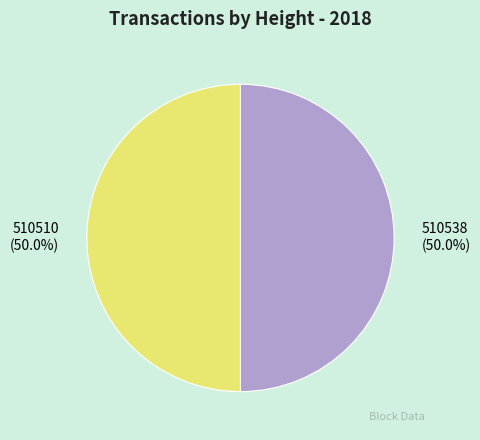

What is the ratio of the value at 510538 to the value at 510510?

1.0